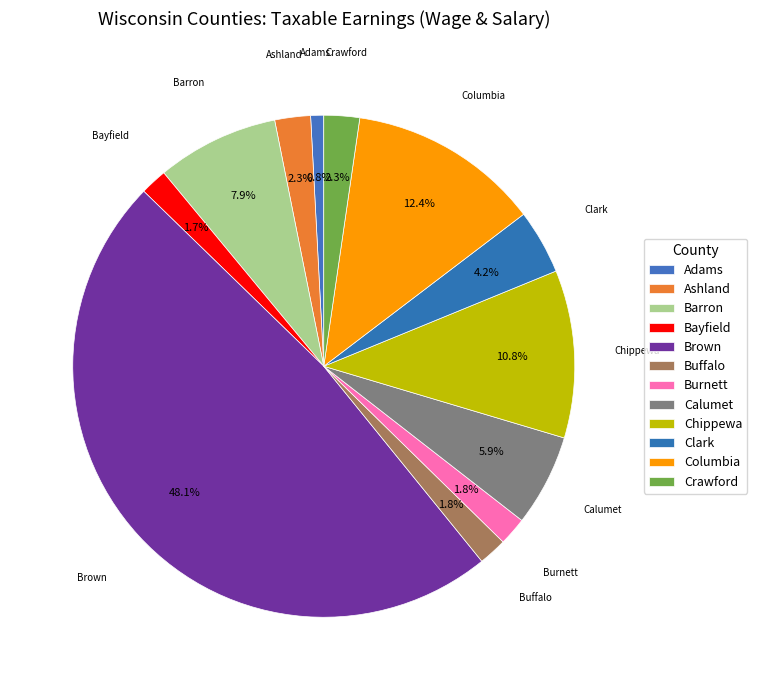

Is the sum of Ashland and Columbia greater than half?

No